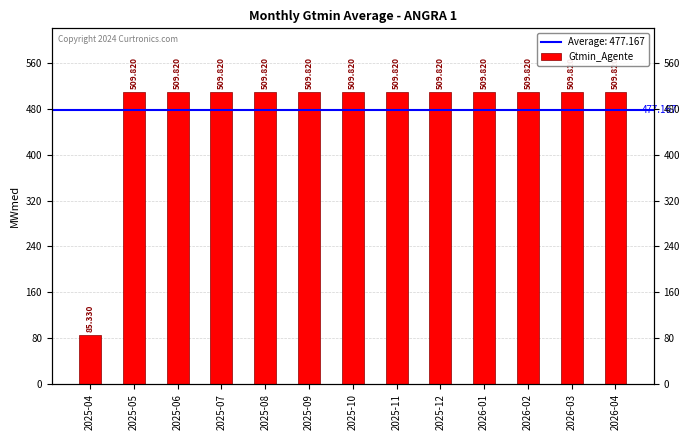

True or false: the data shows 509.8 at 2025-11.

True